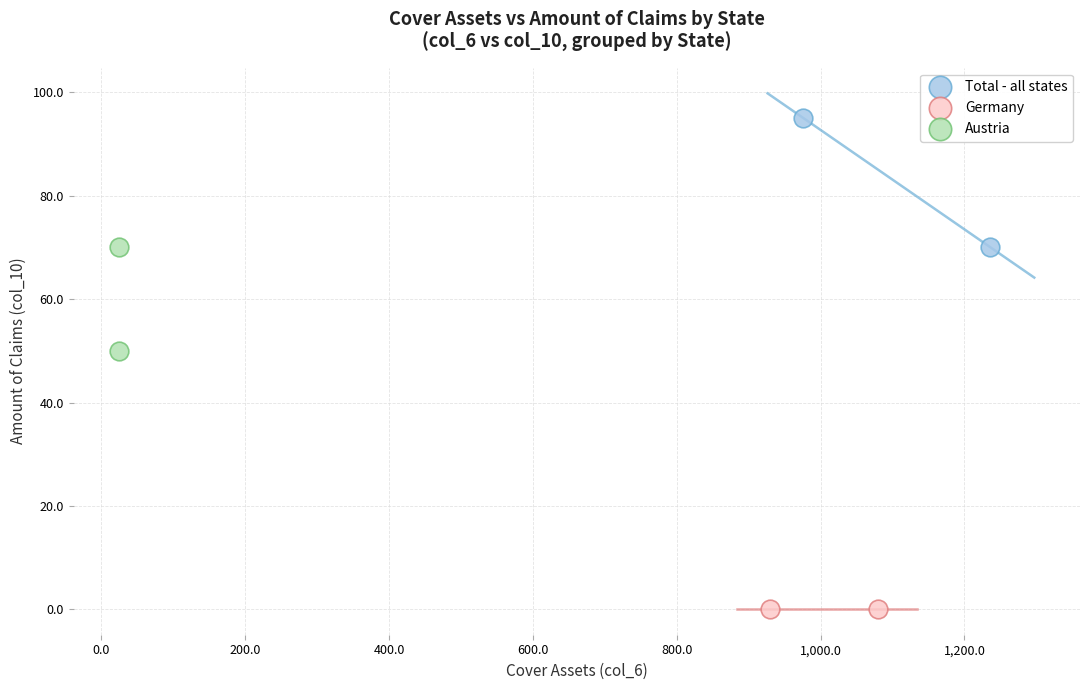

Which series reaches the minimum Y coordinate?

Germany